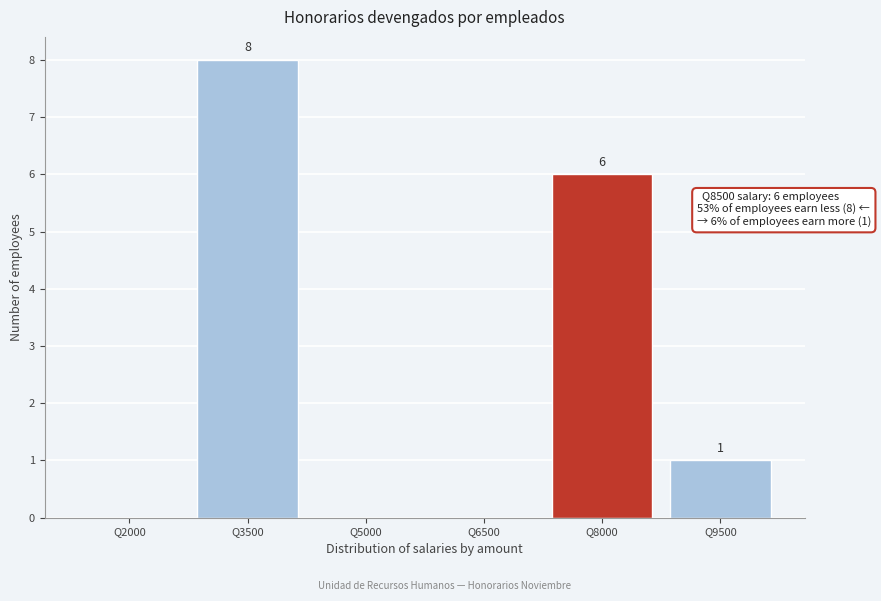

Reading left to right, list all the values displayed in this chart.

Q2000=0	Q3500=8	Q5000=0	Q6500=0	Q8000=6	Q9500=1